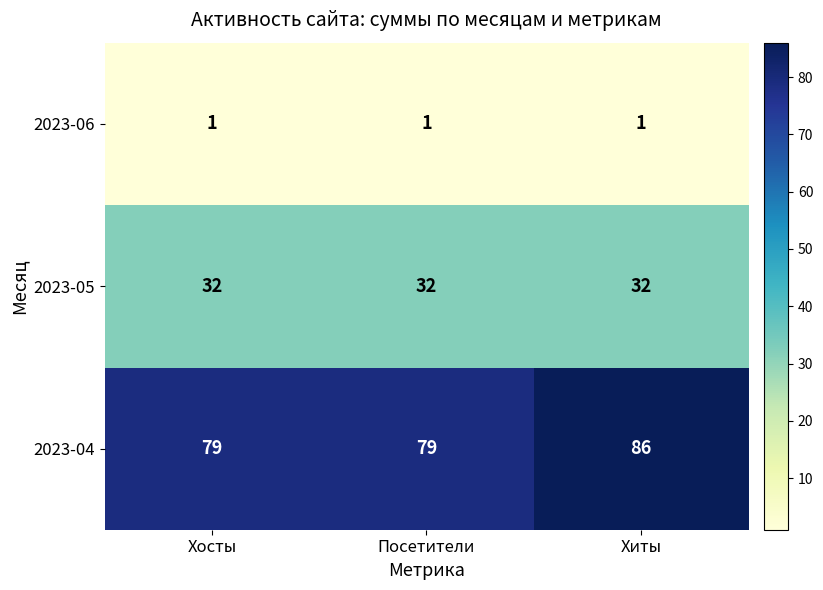

Reading left to right, what are all the values shown in this chart?

2023-06: 1	1	1
2023-05: 32	32	32
2023-04: 79	79	86